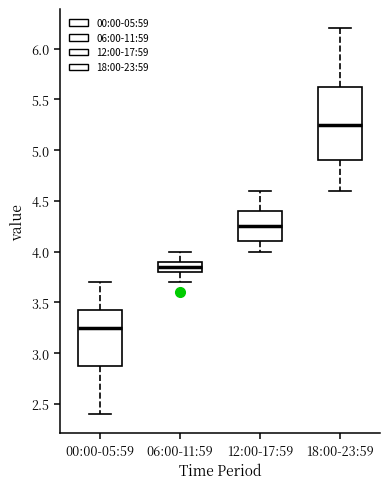

Reading left to right, read every box against the y-axis: the position of its median line, the range the box covers, and the ends of its whiskers. The values are not printed on the chart, so give them approximately, as read against the axis.

00:00-05:59: median 3.25, box 2.90 to 3.45, whiskers 2.40 to 3.70
06:00-11:59: median 3.85, box 3.80 to 3.90, whiskers 3.70 to 4.00
12:00-17:59: median 4.25, box 4.10 to 4.40, whiskers 4.00 to 4.60
18:00-23:59: median 5.25, box 4.90 to 5.65, whiskers 4.60 to 6.20